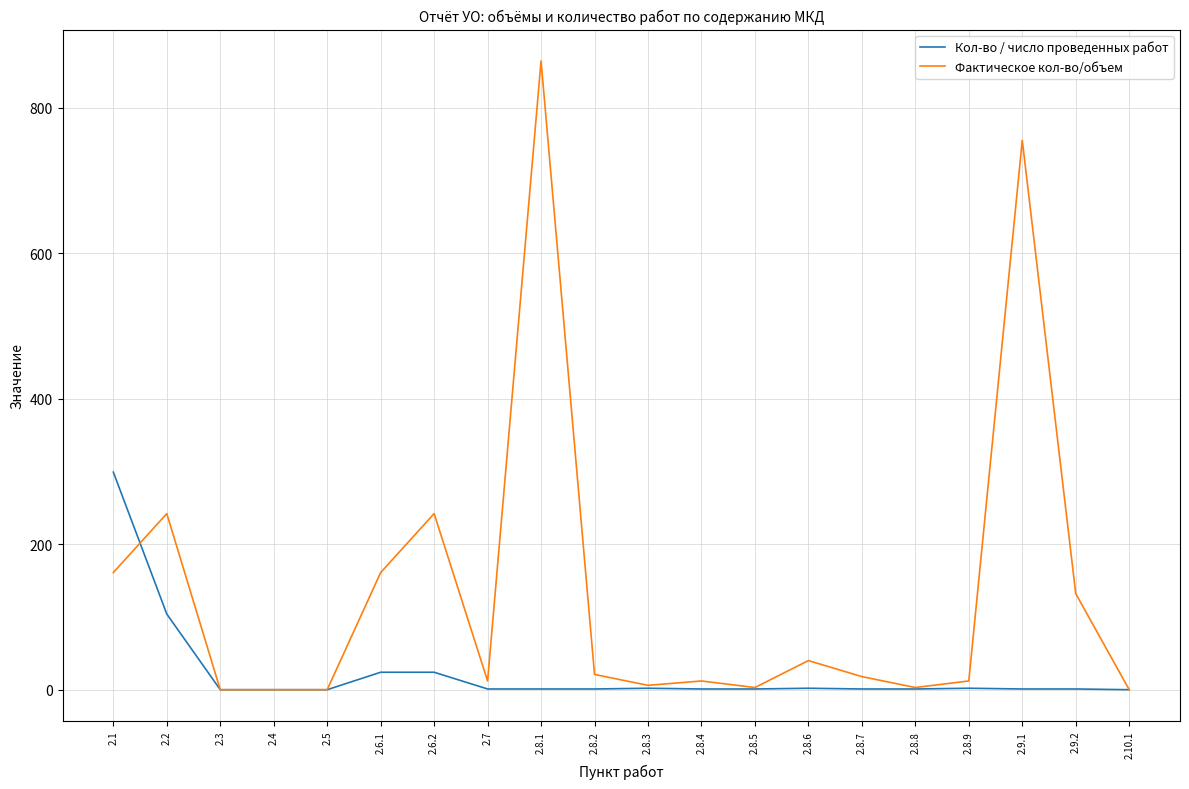

Which series has the largest total across all categories?

Фактическое кол-во/объем